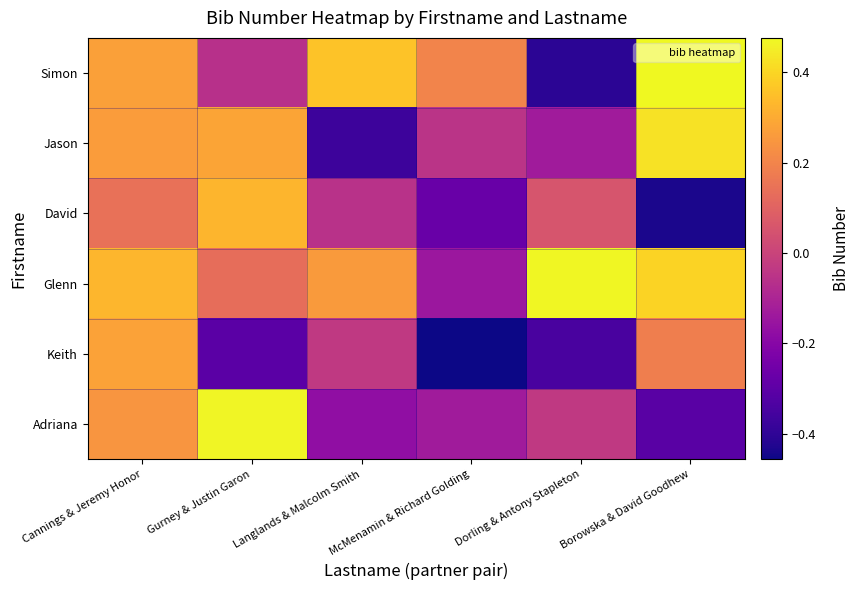

Which series has the widest spread of values?

Simon